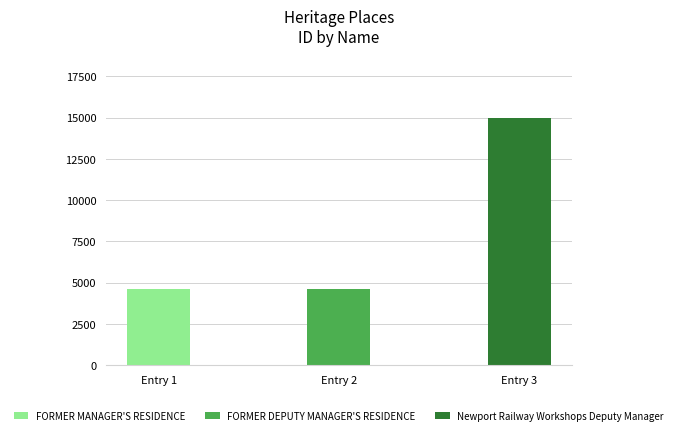

What is the change in value from FORMER MANAGER'S RESIDENCE to FORMER DEPUTY MANAGER'S RESIDENCE?

+1